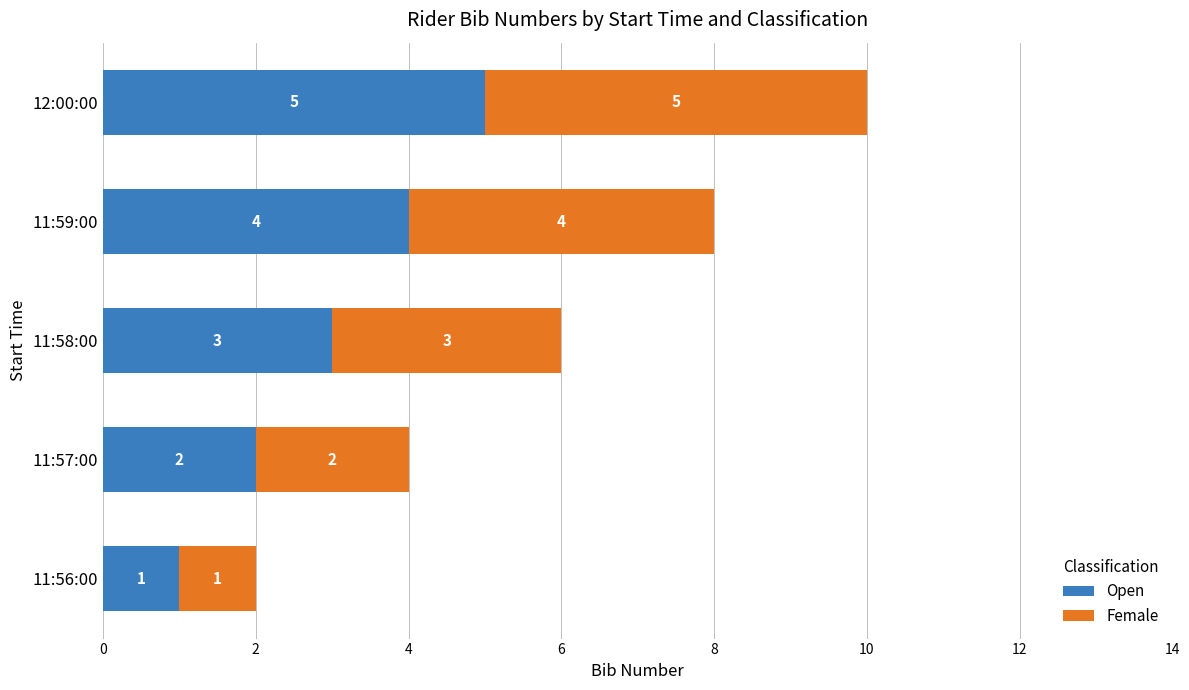

At which label is Open closest to 3?

11:58:00